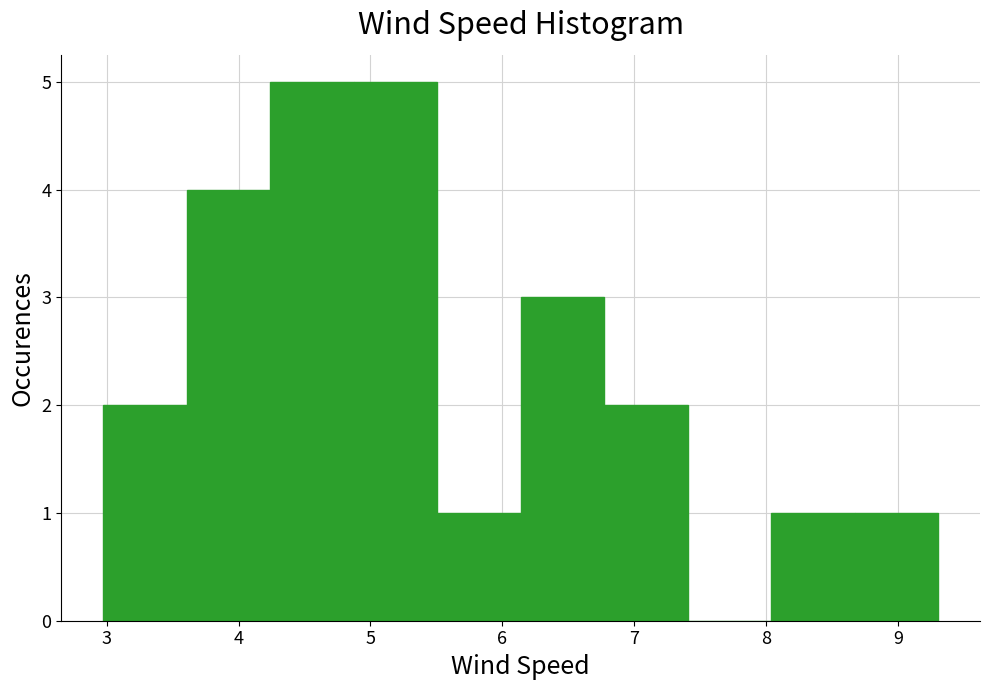

What is the height of the bar covering 8.7 to 9.3 on the x-axis? Neither the bar edges nor the heights are printed on the chart, so give them approximately, as read against the axes.

1